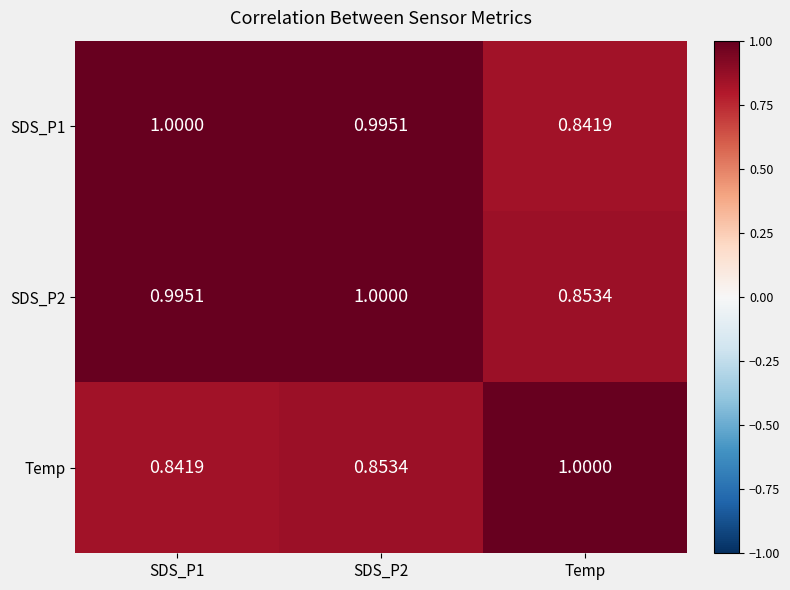

At which label is SDS_P2 closest to 0?

Temp